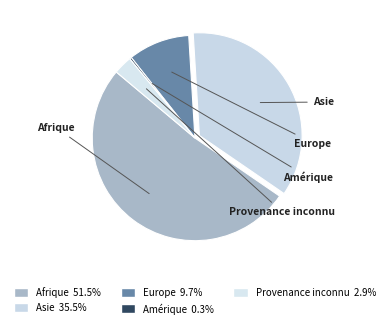

True or false: Provenance inconnu accounts for 9% of the total.

False